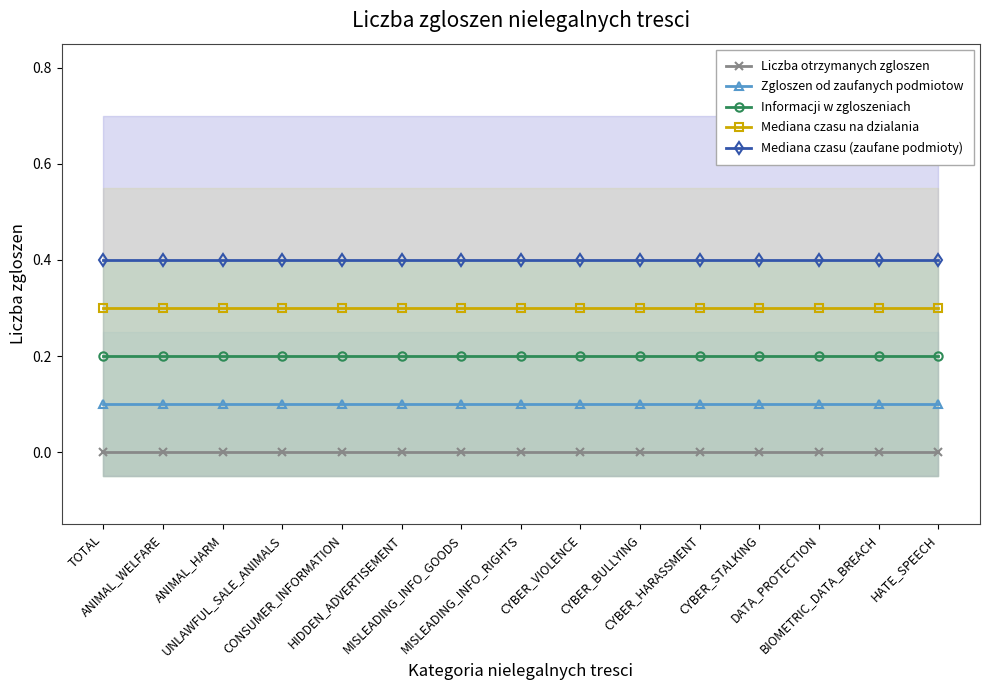

List the series in order of their peak value, lowest first.

Liczba otrzymanych zgloszen, Zgloszen od zaufanych podmiotow, Informacji w zgloszeniach, Mediana czasu na dzialania, Mediana czasu (zaufane podmioty)